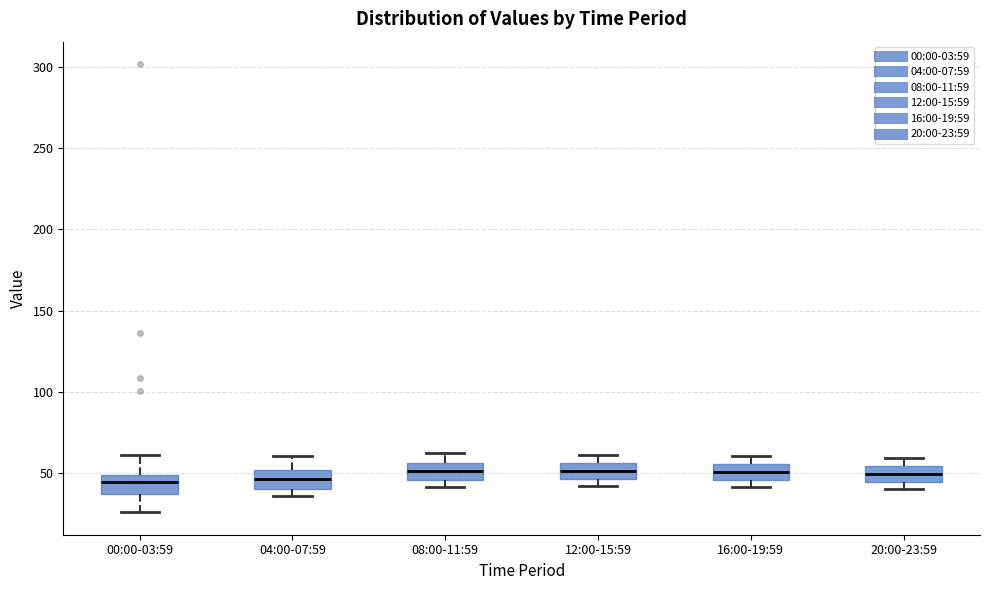

Where does the upper whisker of the box for 20:00-23:59 end on the y-axis? The values are not printed on the chart, so give them approximately, as read against the axis.

60